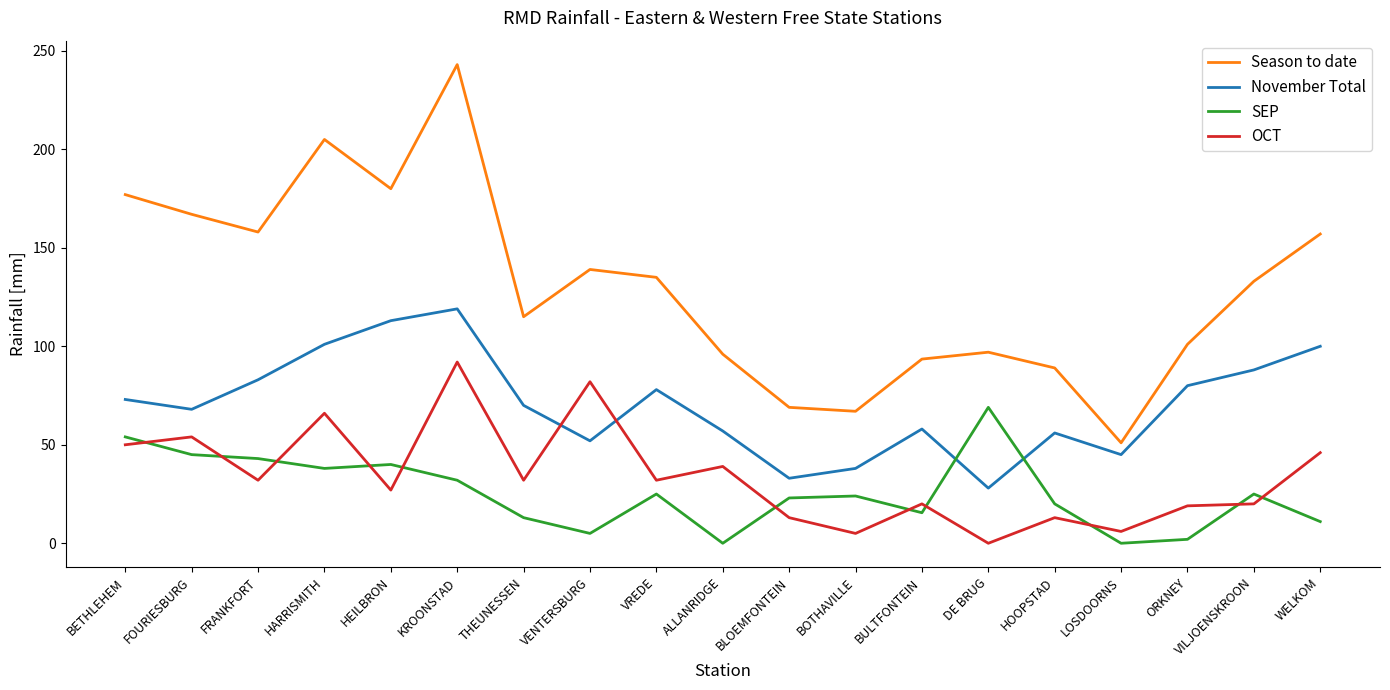

Which category has the highest value in the November Total series?

KROONSTAD